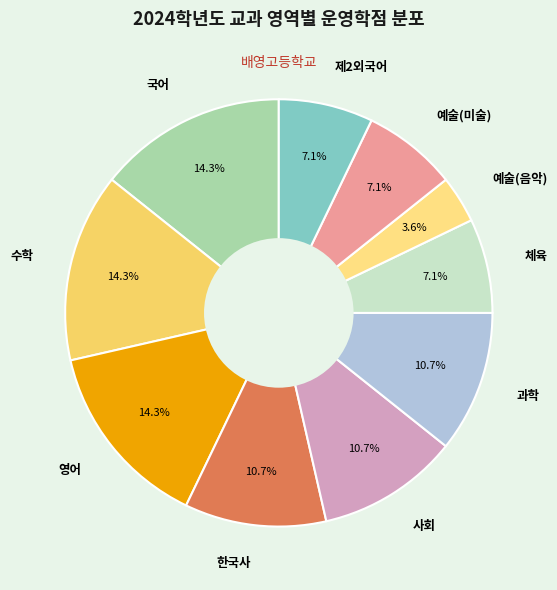

To the nearest percent, what is the difference between the 예술(음악) and 예술(미술) slice percentages?

4%